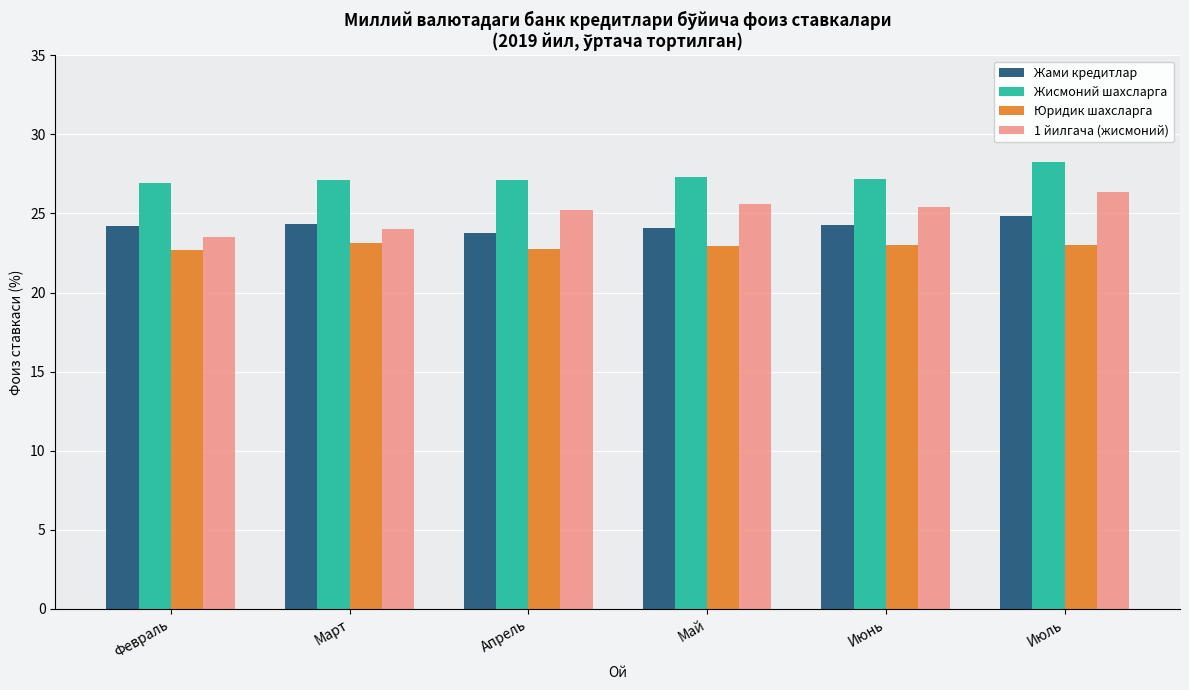

The value of Жами кредитлар at Июль is 24.8. True or false?

True